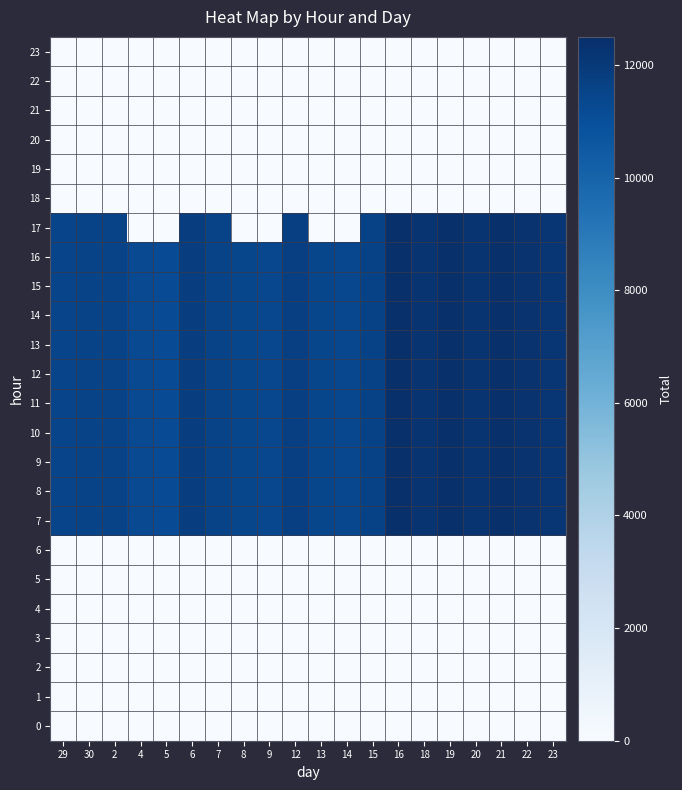

What is the total value across all series at 23?

133980.0